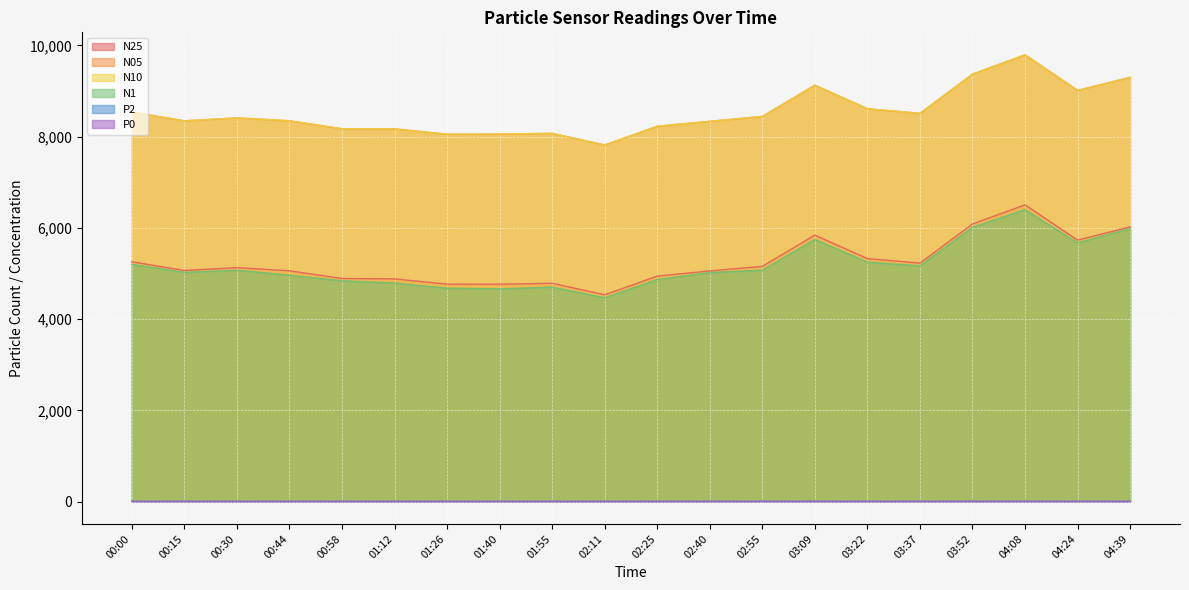

What is the difference between the highest and lowest values at 00:30?

8407.6